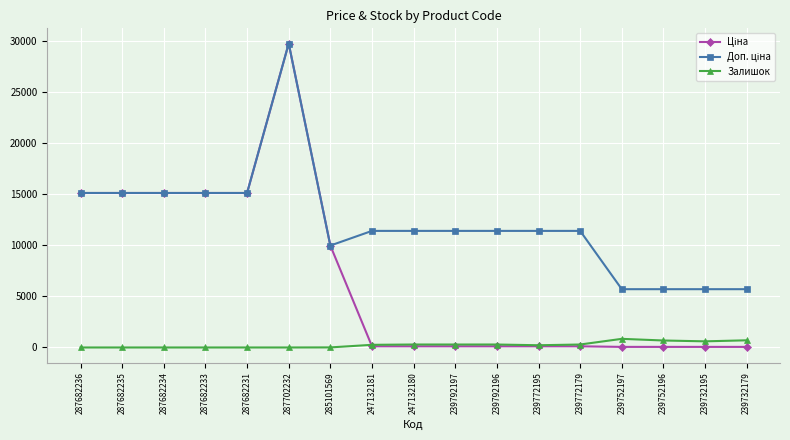

What is the label of the 15th point from the left?

239752196